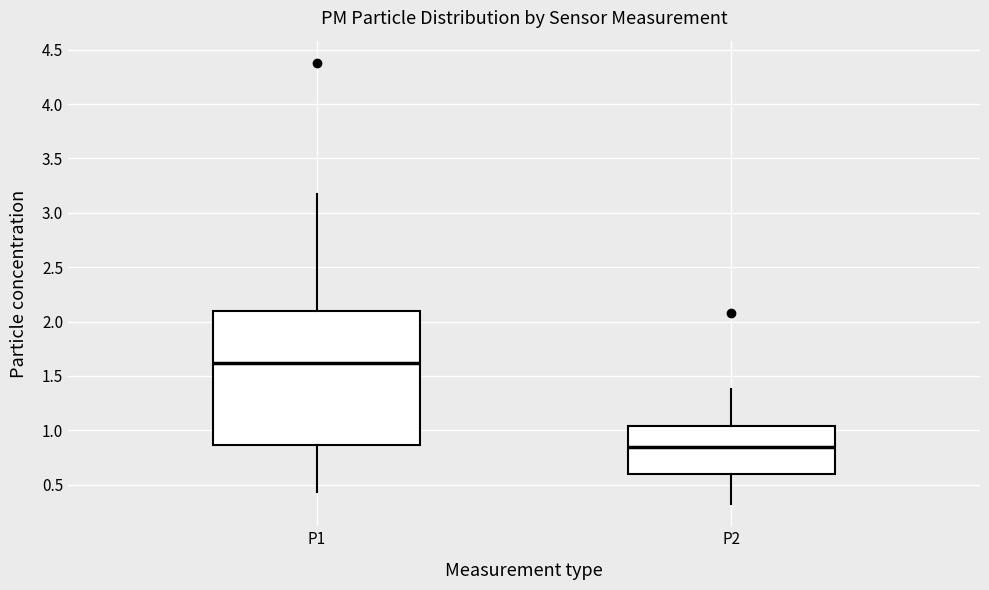

Reading left to right, transcribe this box plot: for each box, give where its median line is, the range the box spans, and where its two whiskers end, as read against the y-axis. The values are not printed on the chart, so give them approximately, as read against the axis.

P1: median 1.60, box 0.85 to 2.10, whiskers 0.45 to 3.15
P2: median 0.85, box 0.60 to 1.05, whiskers 0.30 to 1.40